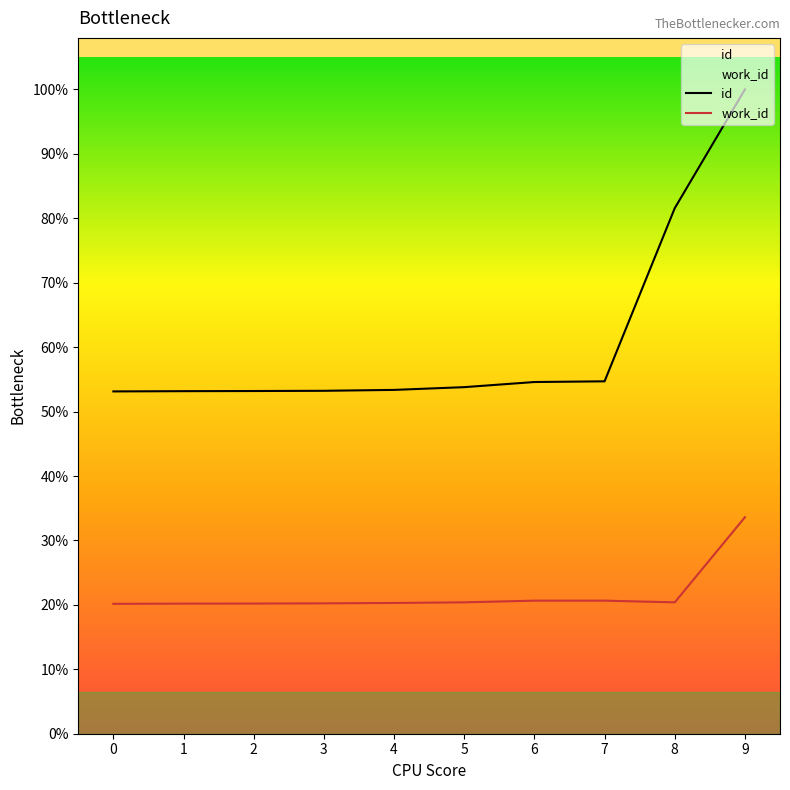

Is the value of work_id at 1 greater than the value of id at 3?

No